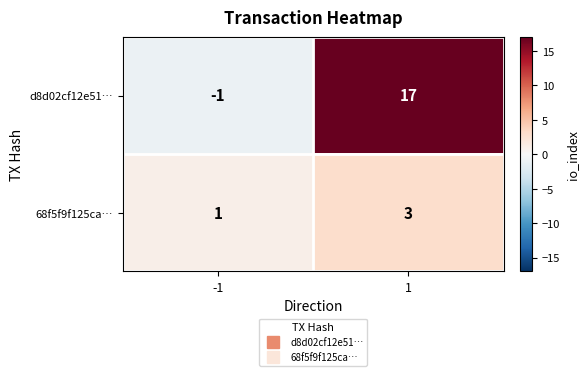

What is the highest value of the d8d02cf12e51… series?

17